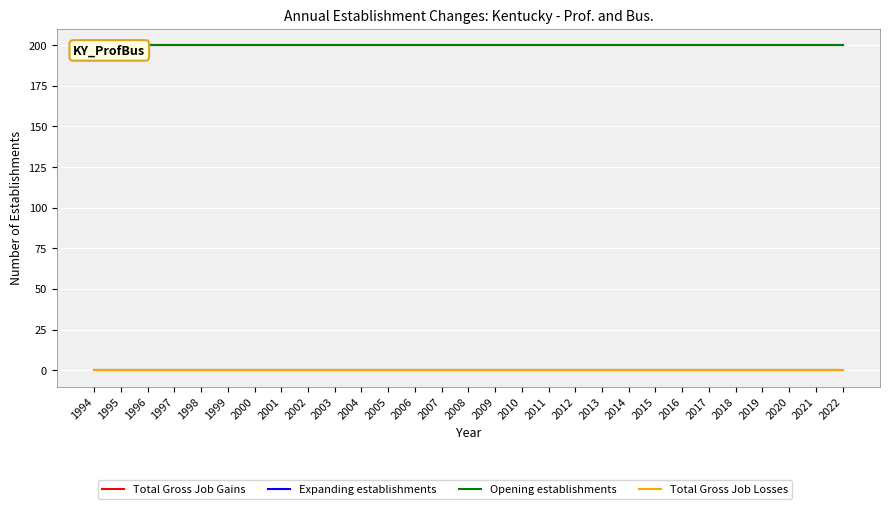

True or false: Total Gross Job Losses and Expanding establishments intersect in this chart.

False